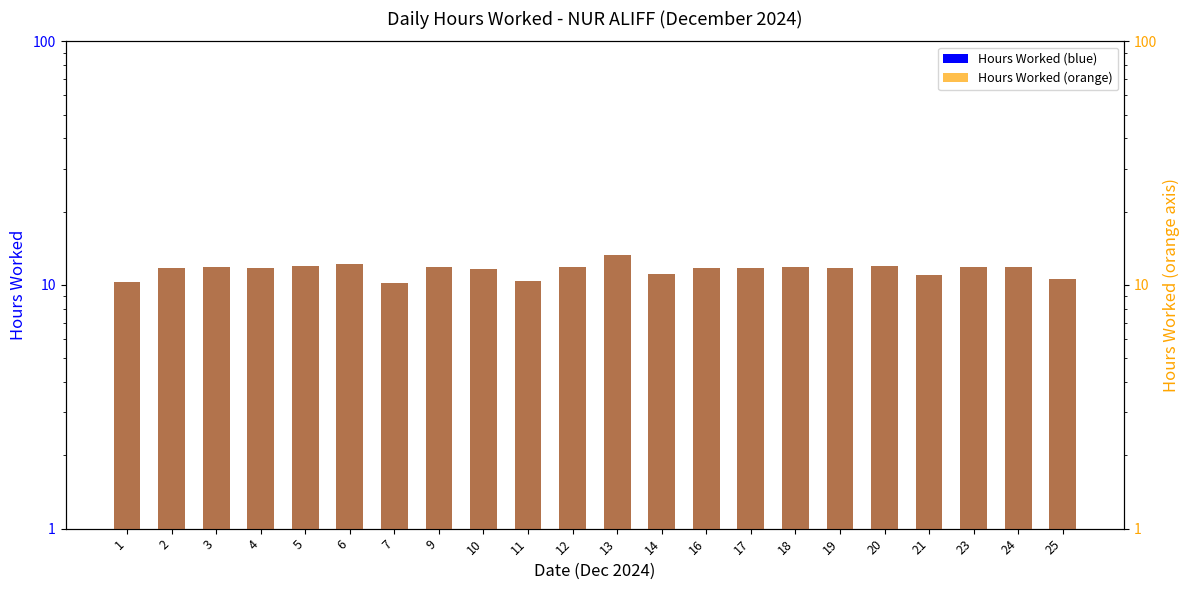

Reading left to right, extract all data points from this chart.

Hours Worked: 1=10.3	2=11.8	3=11.8	4=11.8	5=11.9	6=12.2	7=10.2	9=11.8	10=11.7	11=10.4	12=11.9	13=13.3	14=11.1	16=11.7	17=11.7	18=11.8	19=11.8	20=11.9	21=11.0	23=11.8	24=11.8	25=10.6
Hours Worked (ref): 1=10.3	2=11.8	3=11.8	4=11.8	5=11.9	6=12.2	7=10.2	9=11.8	10=11.7	11=10.4	12=11.9	13=13.3	14=11.1	16=11.7	17=11.7	18=11.8	19=11.8	20=11.9	21=11.0	23=11.8	24=11.8	25=10.6